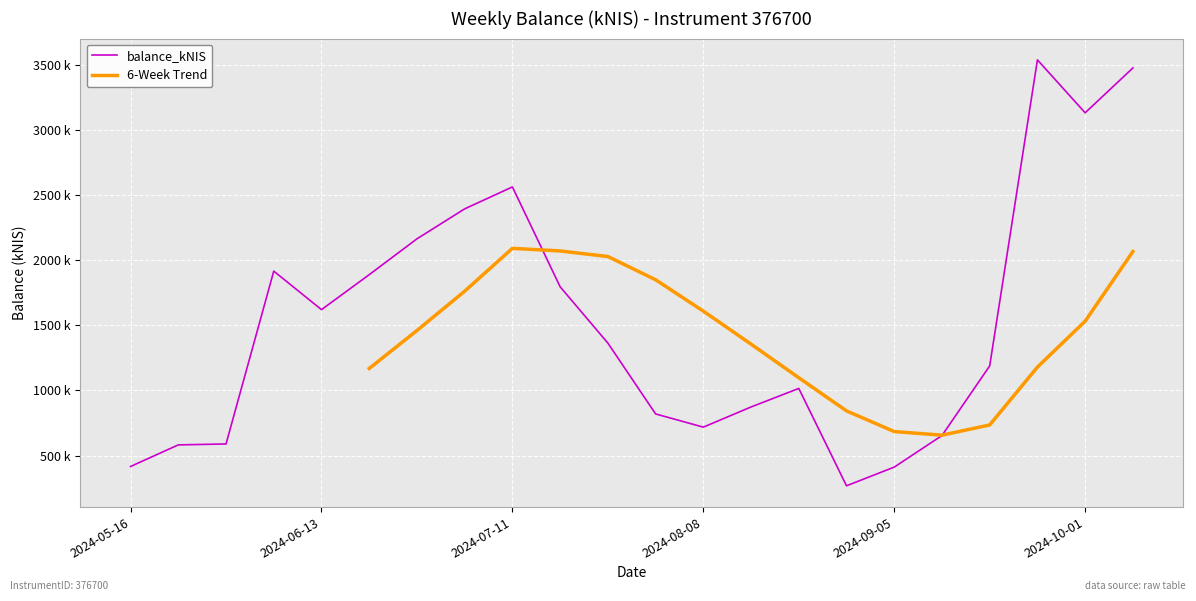

What is the difference between the maximum and minimum values?

3268.4